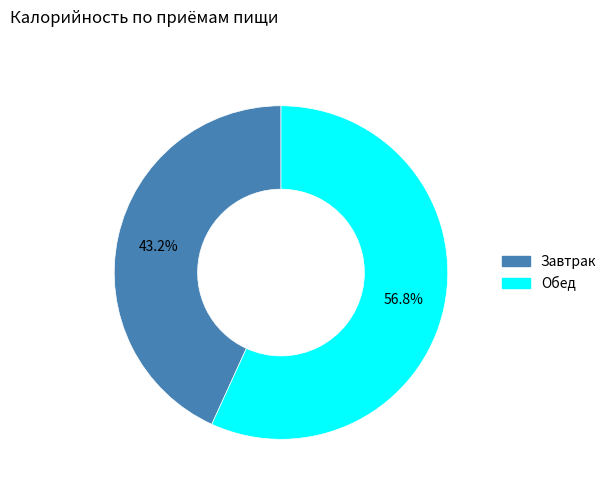

To the nearest percent, what portion does Обед represent?

57%